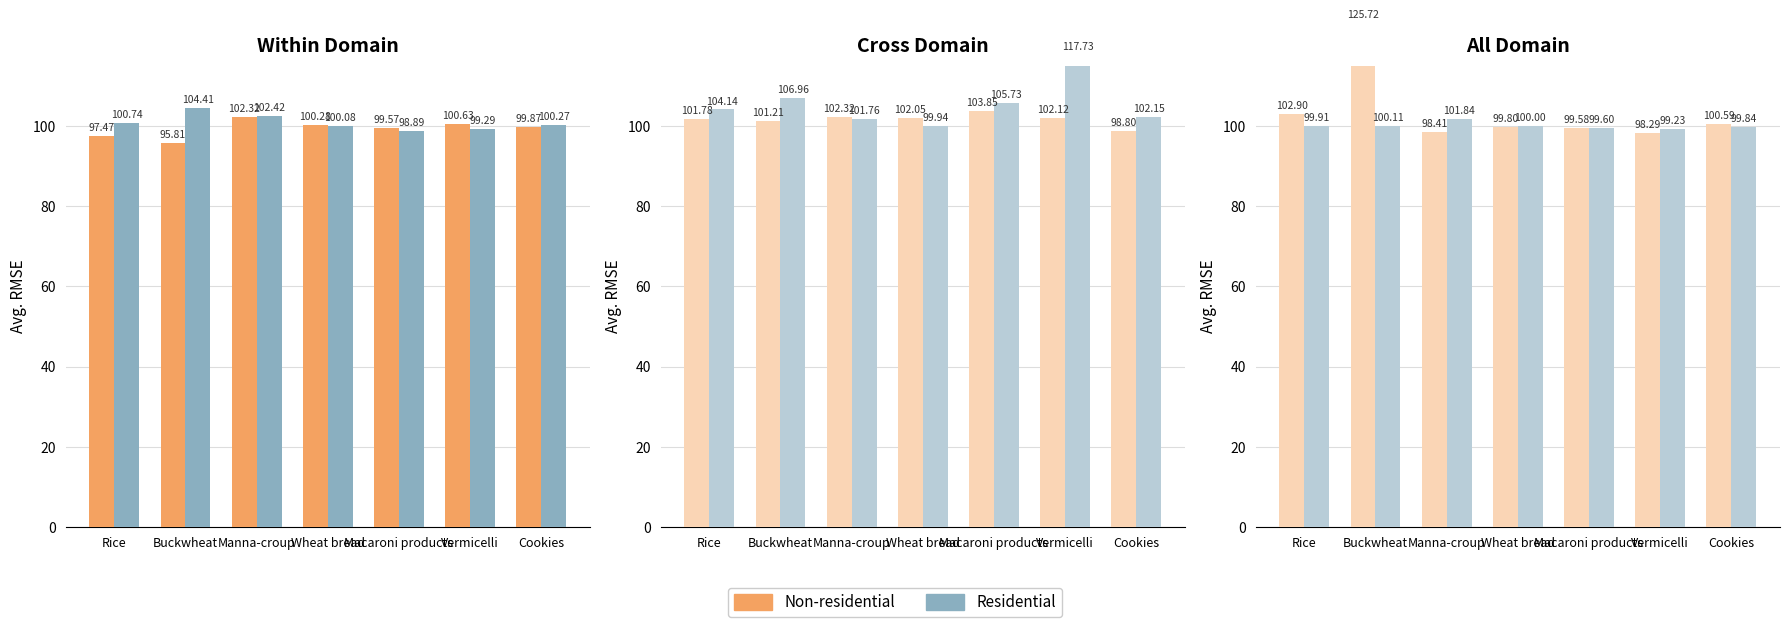

What is the label of the 4th bar from the left?

Wheat bread